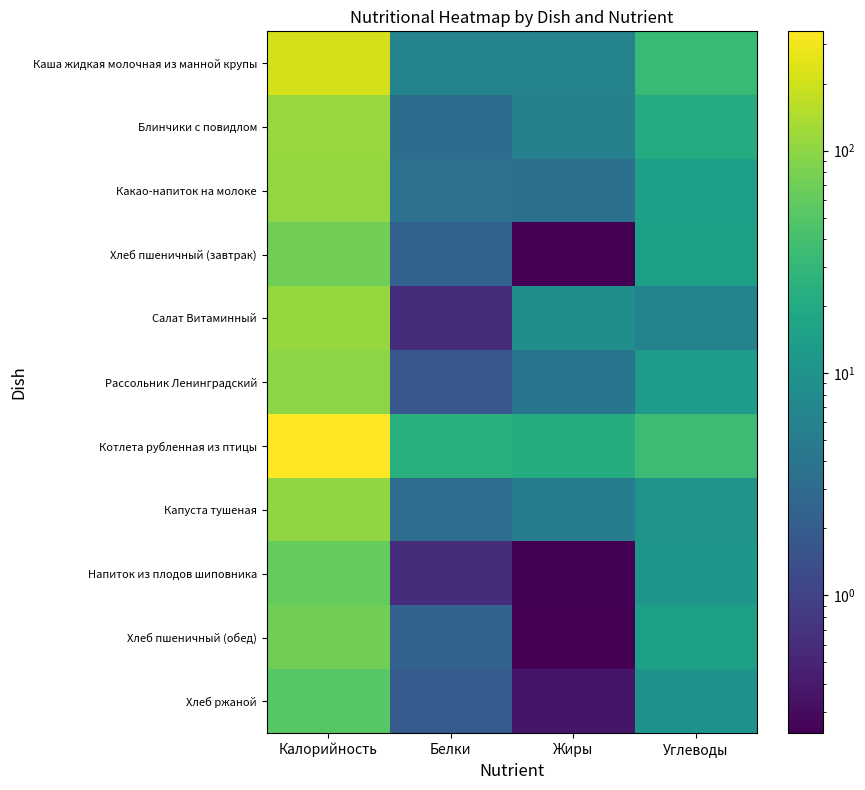

Reading left to right, what are all the values shown in this chart?

Каша жидкая молочная из манной крупы: Калорийность=215.7	Белки=6.2	Жиры=6.3	Углеводы=33.4
Блинчики с повидлом: Калорийность=113.4	Белки=3.1	Жиры=5.7	Углеводы=20.9
Какао-напиток на молоке: Калорийность=105.5	Белки=3.6	Жиры=3.5	Углеводы=14.6
Хлеб пшеничный (завтрак): Калорийность=70.5	Белки=2.3	Жиры=0.2	Углеводы=14.8
Салат Витаминный: Калорийность=109.9	Белки=0.6	Жиры=9.1	Углеводы=6.2
Рассольник Ленинградский: Калорийность=96.2	Белки=1.8	Жиры=4.1	Углеводы=13.0
Котлета рубленная из птицы: Калорийность=343.7	Белки=24.3	Жиры=21.5	Углеводы=34.7
Капуста тушеная: Калорийность=103.0	Белки=3.2	Жиры=5.1	Углеводы=10.4
Напиток из плодов шиповника: Калорийность=61.9	Белки=0.6	Жиры=0.2	Углеводы=11.4
Хлеб пшеничный (обед): Калорийность=70.5	Белки=2.3	Жиры=0.2	Углеводы=14.8
Хлеб ржаной: Калорийность=52.2	Белки=2.0	Жиры=0.4	Углеводы=10.0